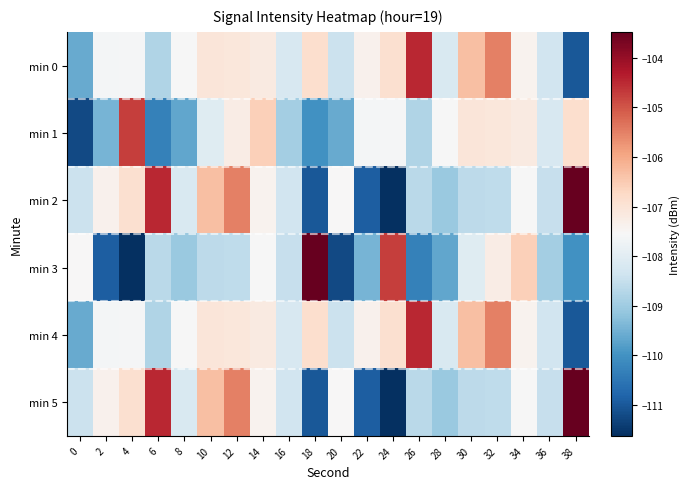

What is the total value across all series at 38?

-645.9